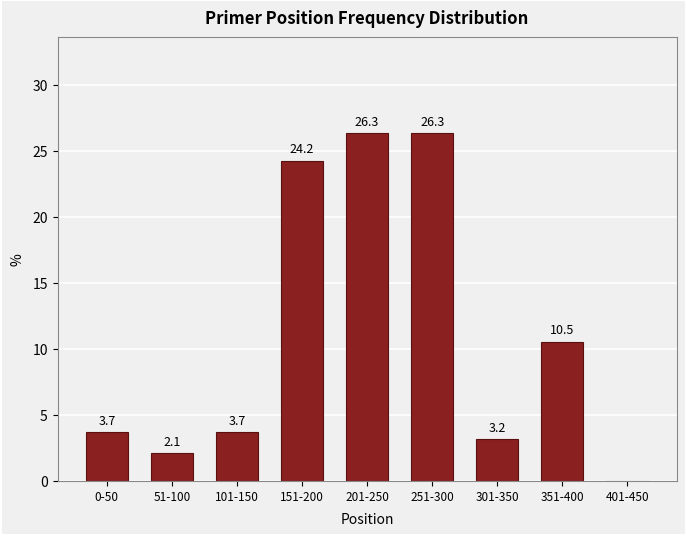

Reading left to right, list all the values displayed in this chart.

0-50=3.7	51-100=2.1	101-150=3.7	151-200=24.2	201-250=26.3	251-300=26.3	301-350=3.2	351-400=10.5	401-450=0.0